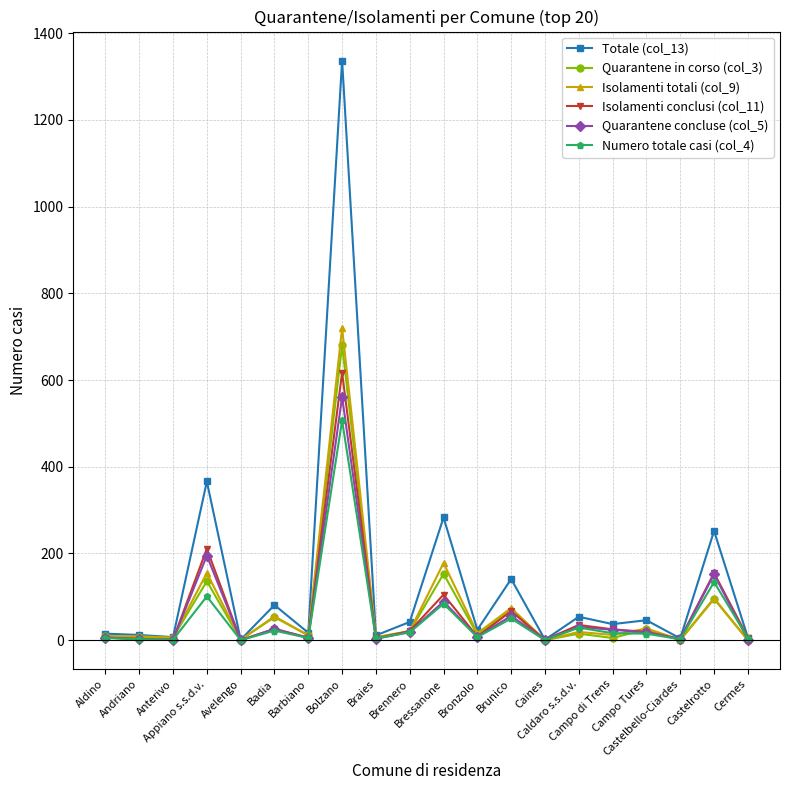

The Quarantene in corso (col_3) series shows 13 at Bronzolo. True or false?

True